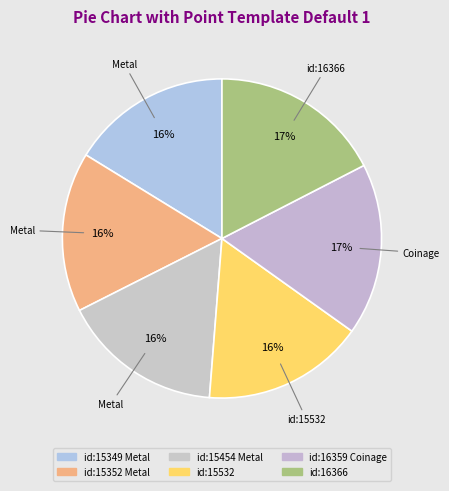

Which slice is the smallest?

id:15352 Metal